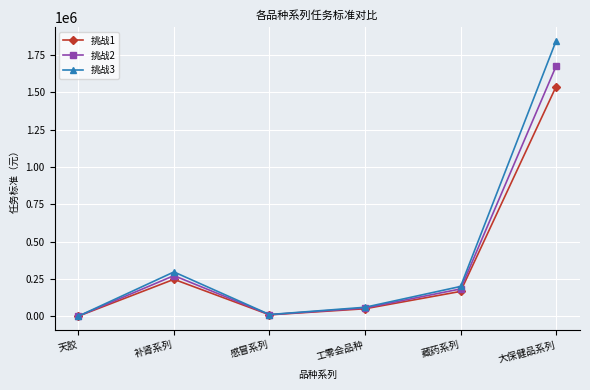

Which series has the largest total across all categories?

挑战3